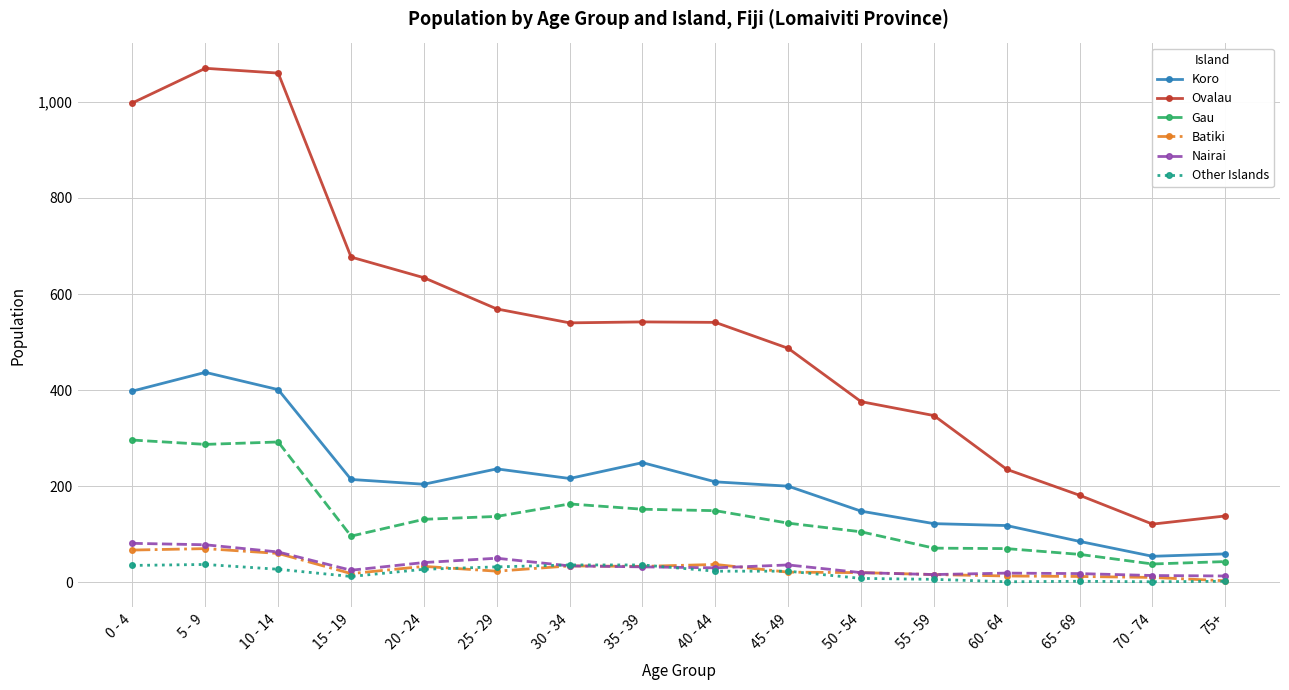

What is the smallest value displayed?

1